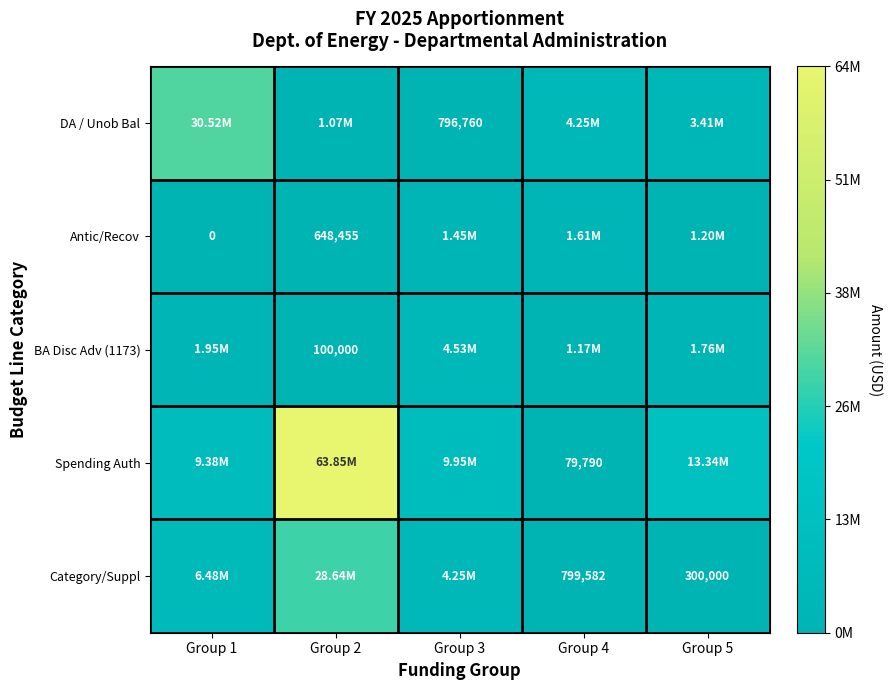

How many series are shown in this chart?

5